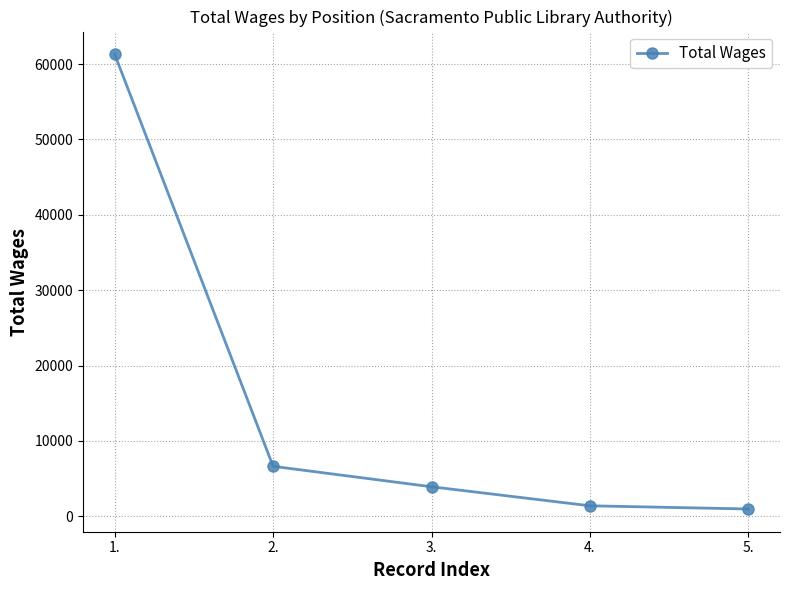

The value at 3. is 3920. True or false?

True